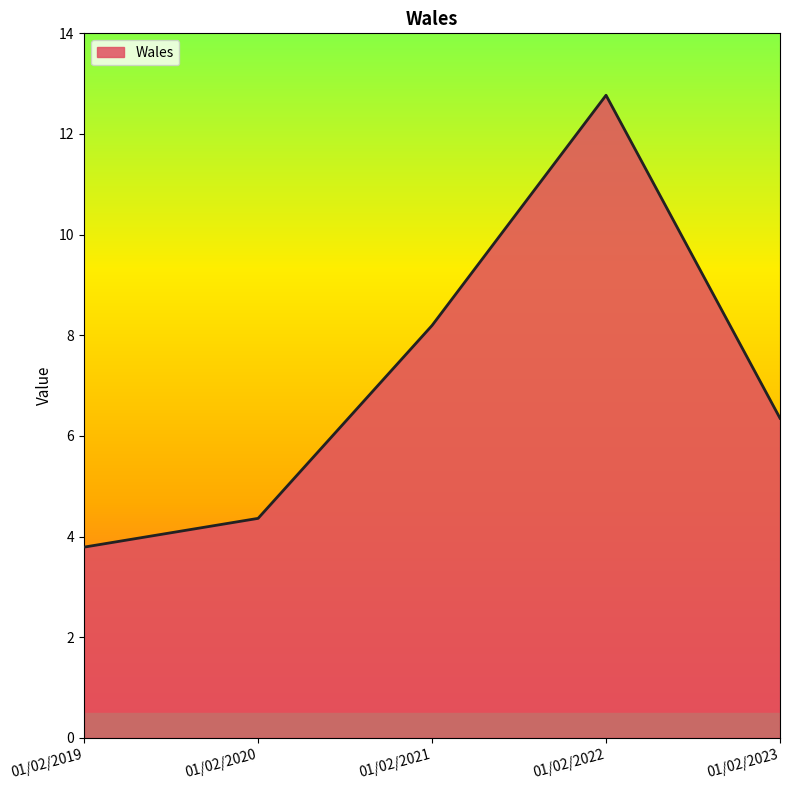

Which category has the lowest value across all series?

01/02/2019